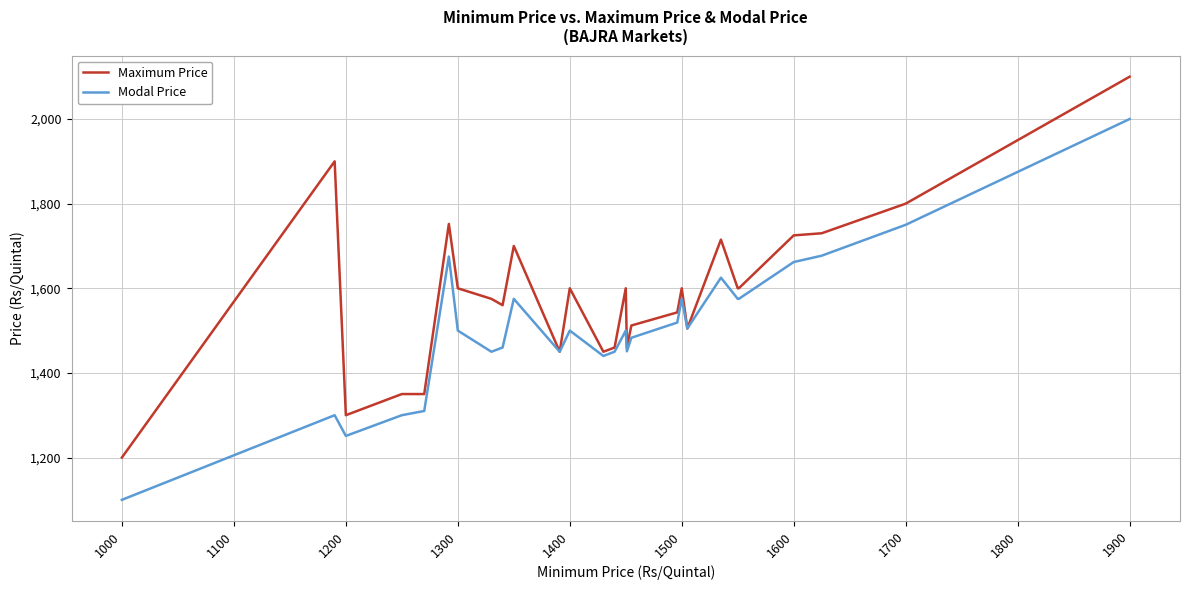

What is the difference between the maximum and minimum values in the Modal Price series?

900